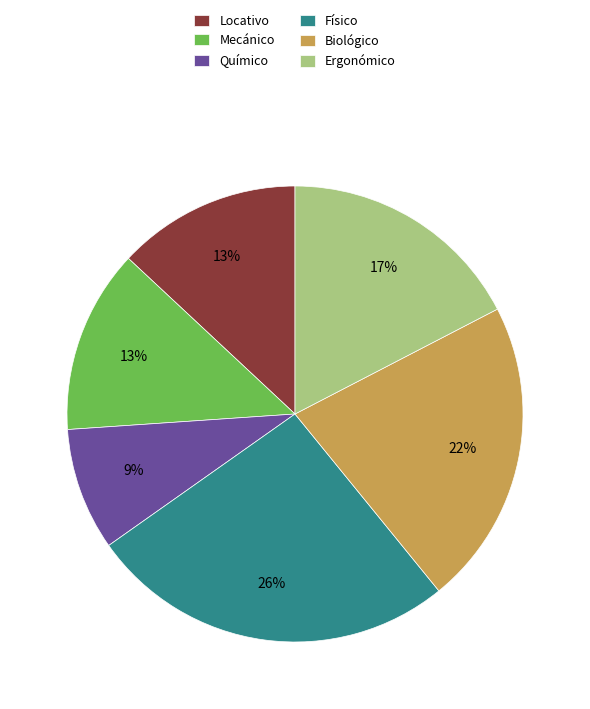

To the nearest percent, what is the difference between the largest and smallest slice percentages?

17%